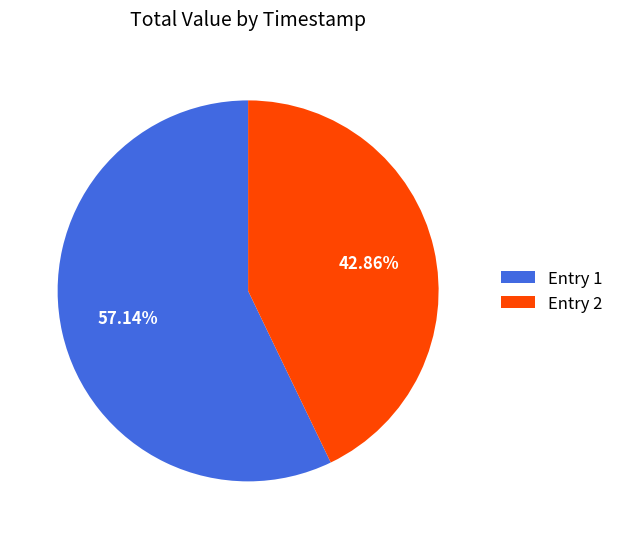

Is the sum of Entry 2 and Entry 1 greater than half?

Yes